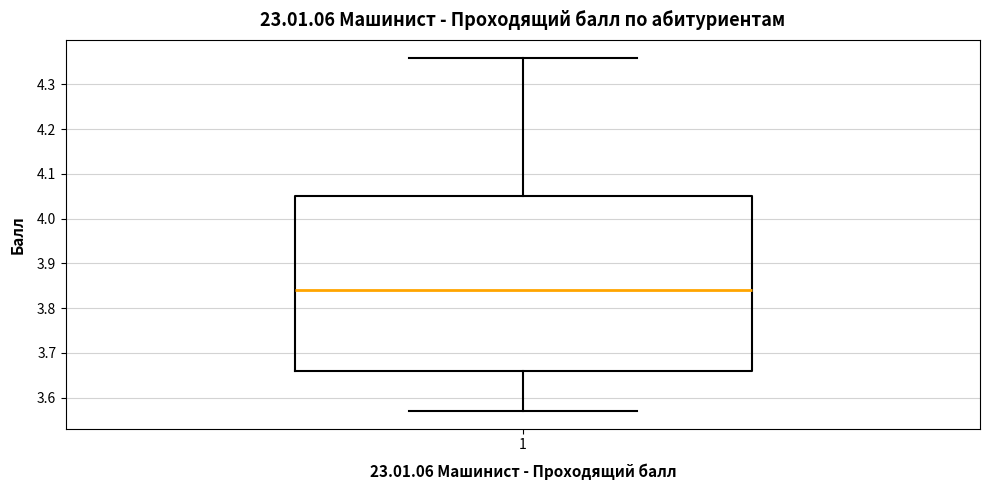

Transcribe this box plot: give where the median line is, the range the box spans, and where the two whiskers end, as read against the y-axis. The values are not printed on the chart, so give them approximately, as read against the axis.

median 3.84, box 3.66 to 4.05, whiskers 3.57 to 4.36